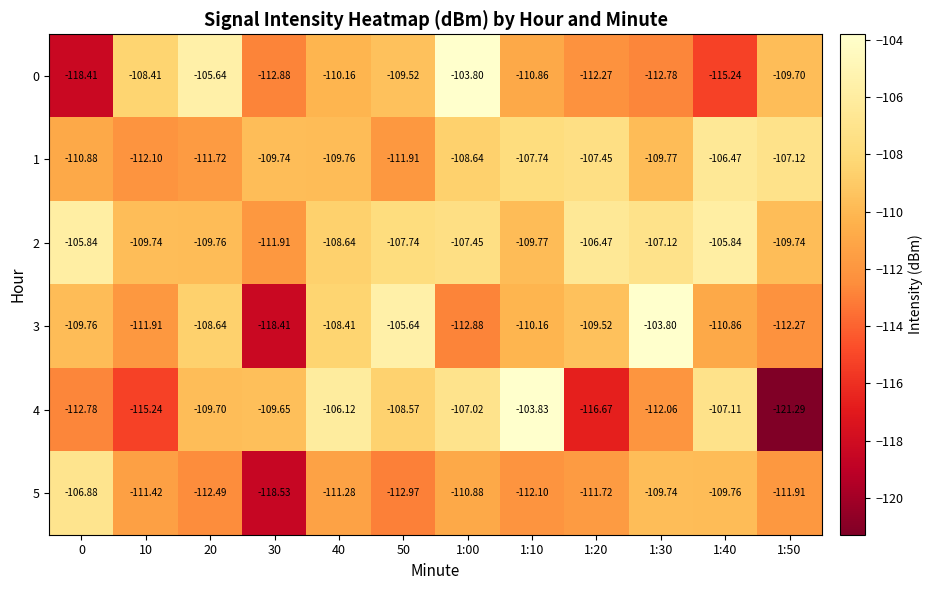

Is the value of 2 at 10 greater than the value of 1 at 1:30?

Yes